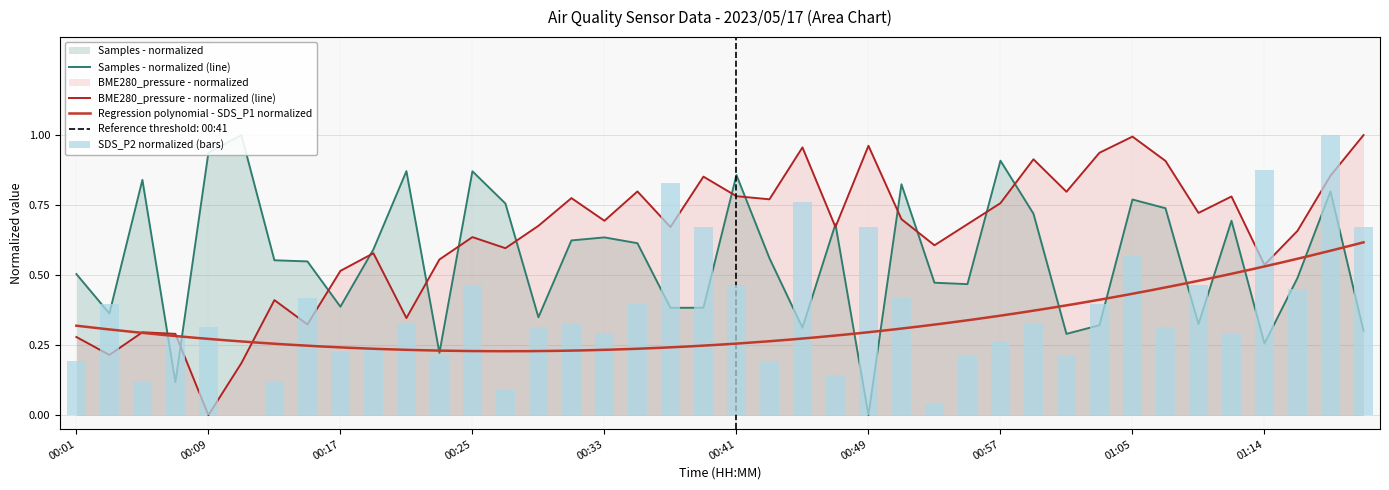

What is the difference between the highest and lowest values at 00:57?

0.6